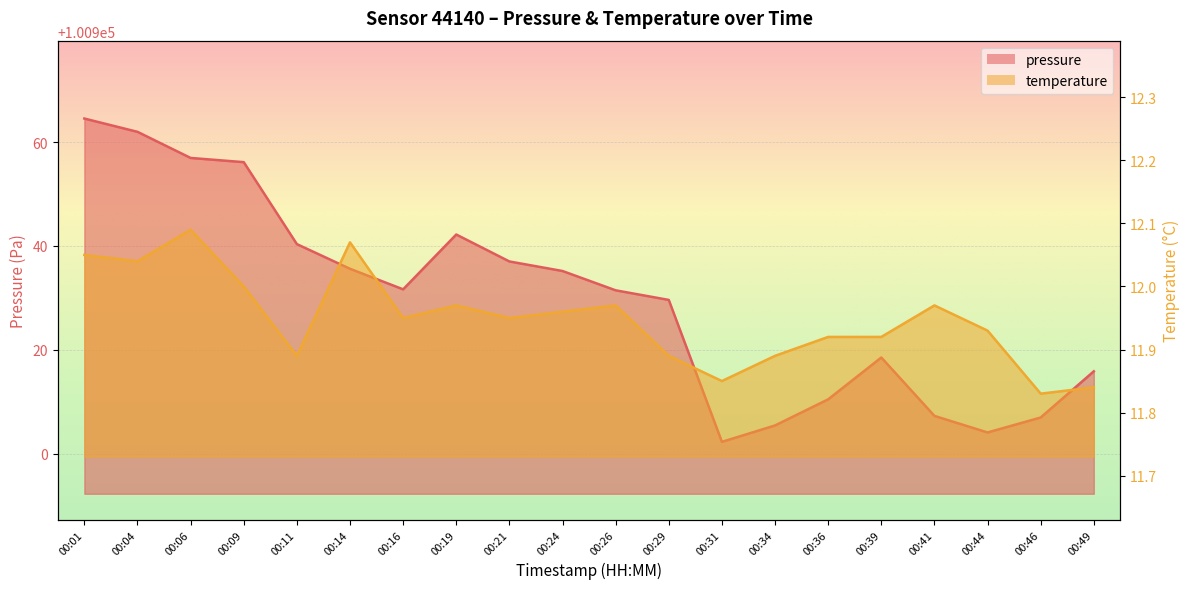

How many lines are shown in the chart?

2